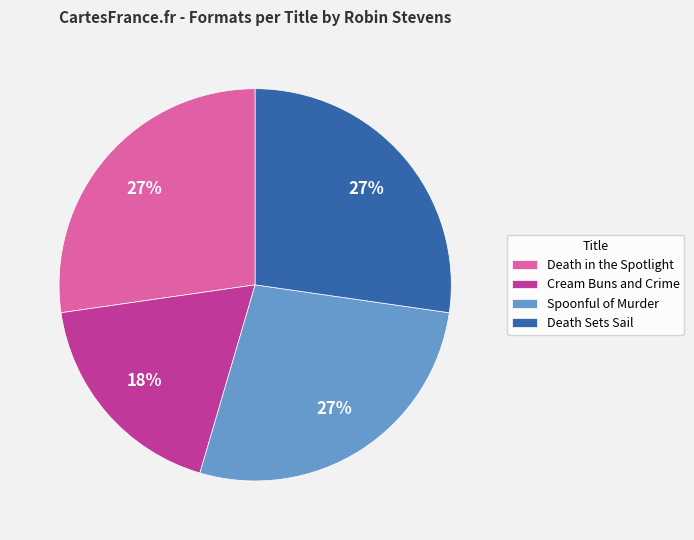

Combined, do Death in the Spotlight and Cream Buns and Crime account for over 50%?

No